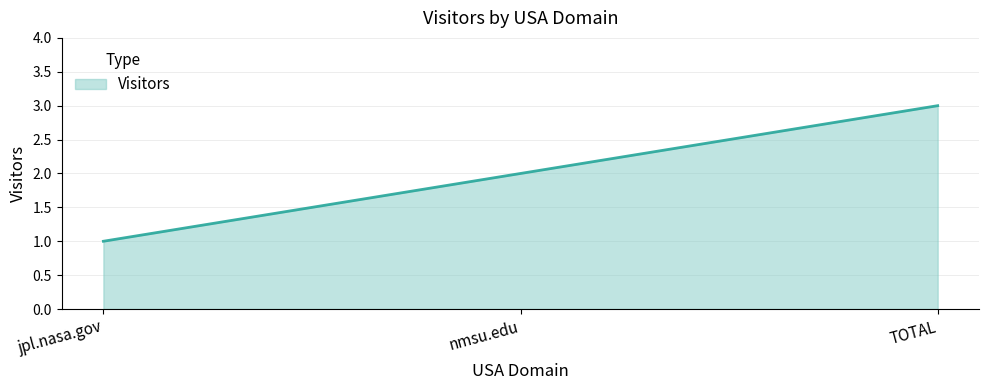

Read the value at TOTAL.

3